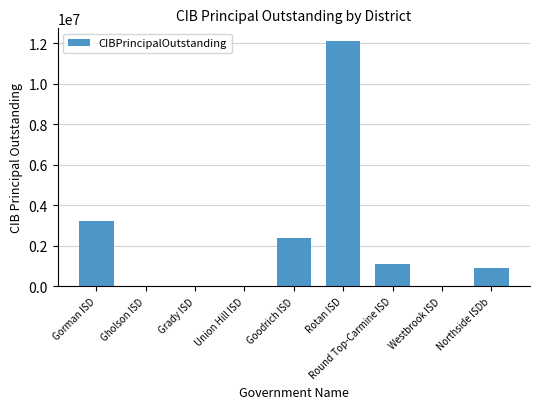

Does the chart contain stacked bars?

No